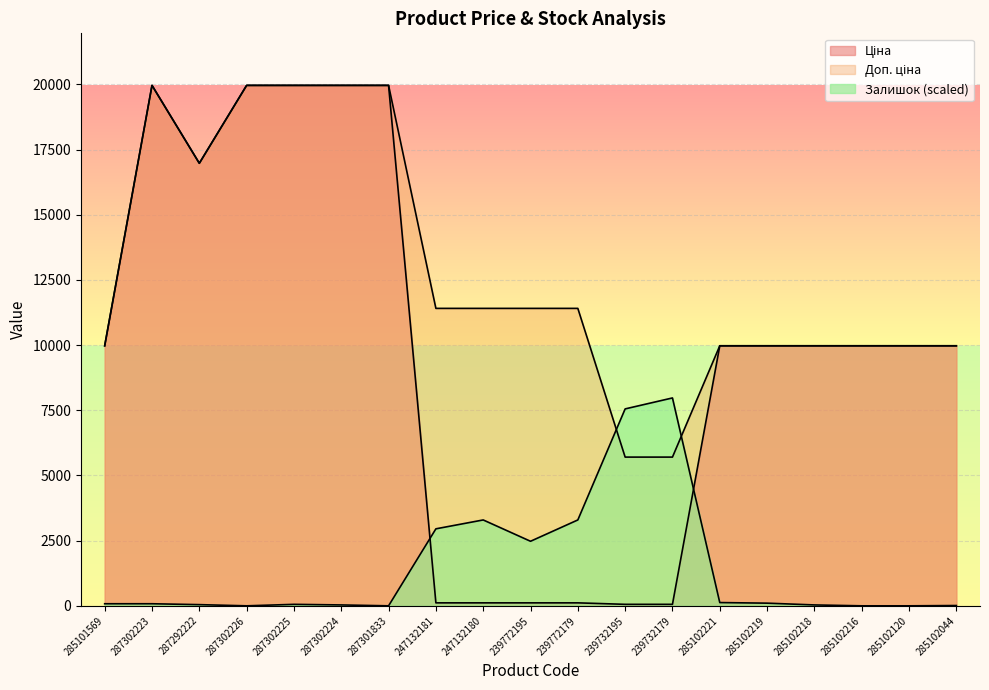

At how many categories does at least one series exceed 5603?

19